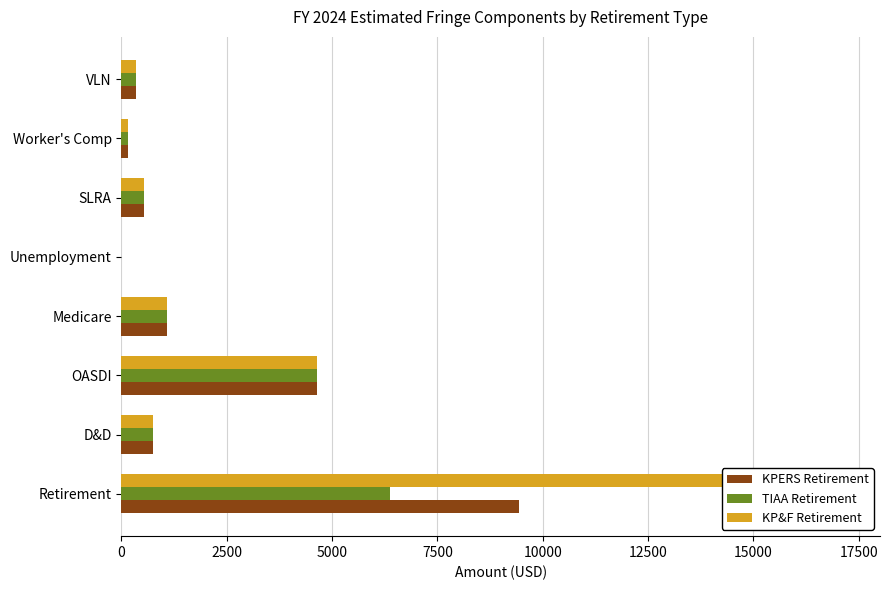

At D&D, list the series in order from largest to smallest.

KPERS Retirement, TIAA Retirement, KP&F Retirement